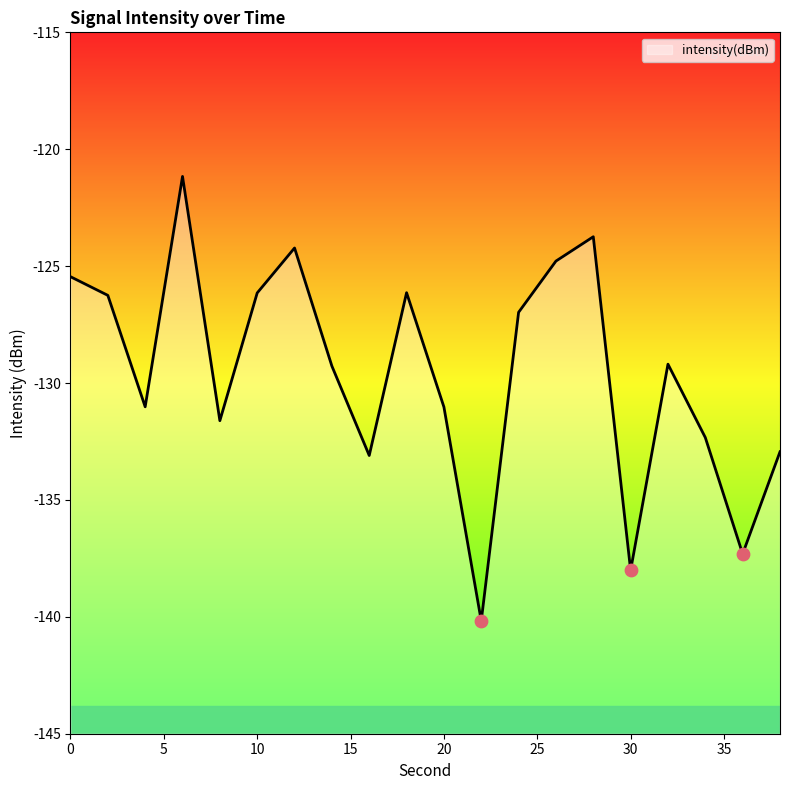

What is the change in value from 14 to 26?

+4.5